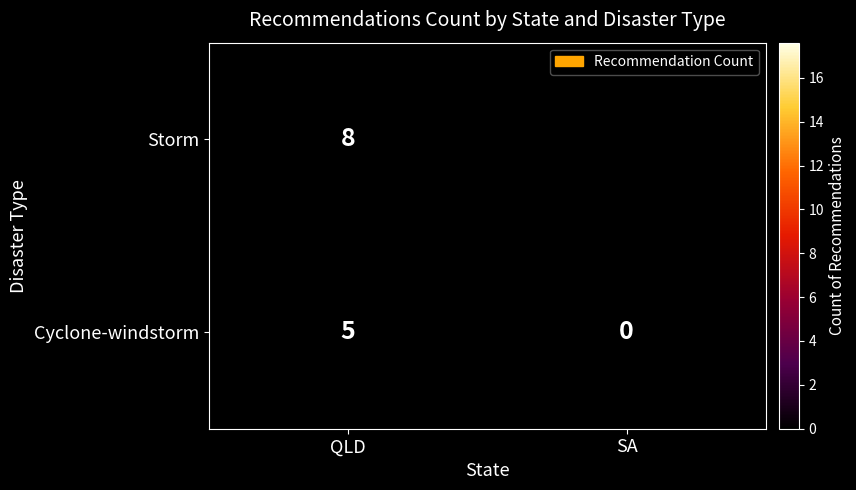

Rank the series at QLD from highest to lowest value.

Storm, Cyclone-windstorm